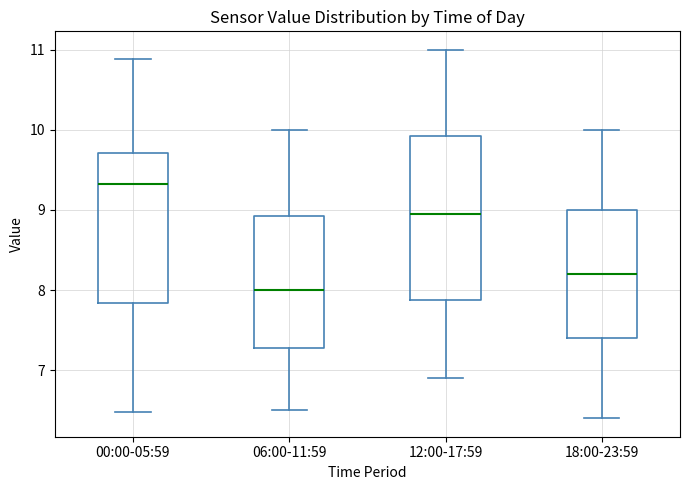

Where does the upper whisker of the box for 18:00-23:59 end on the y-axis? The values are not printed on the chart, so give them approximately, as read against the axis.

10.0